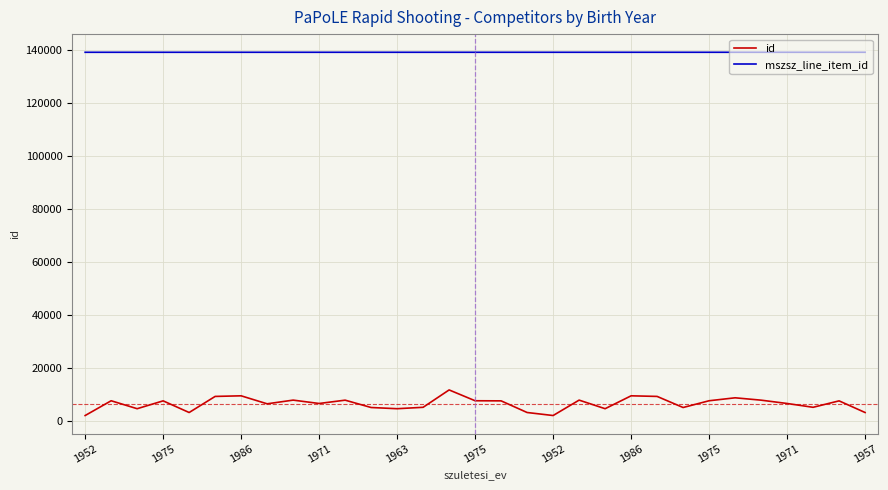

Which series has the largest total across all categories?

mszsz_line_item_id